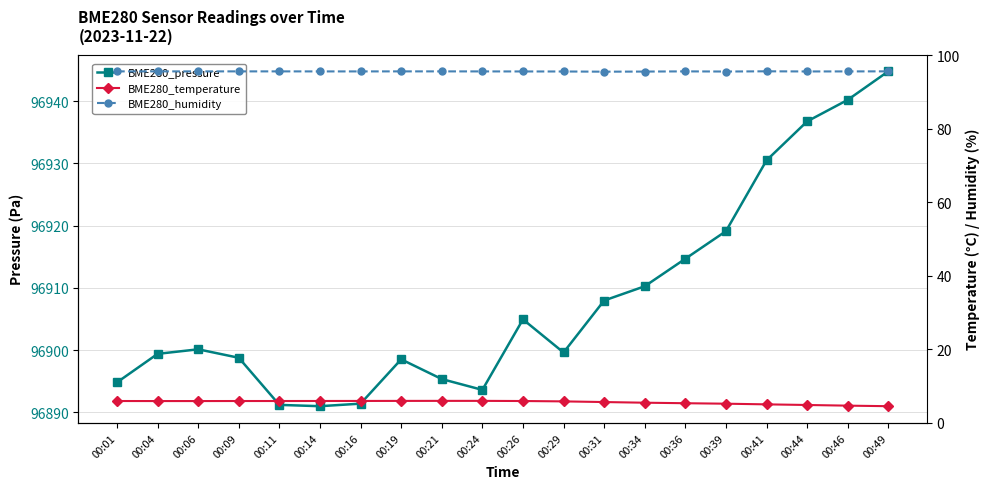

Rank the series by their maximum value, from highest to lowest.

BME280_pressure, BME280_humidity, BME280_temperature